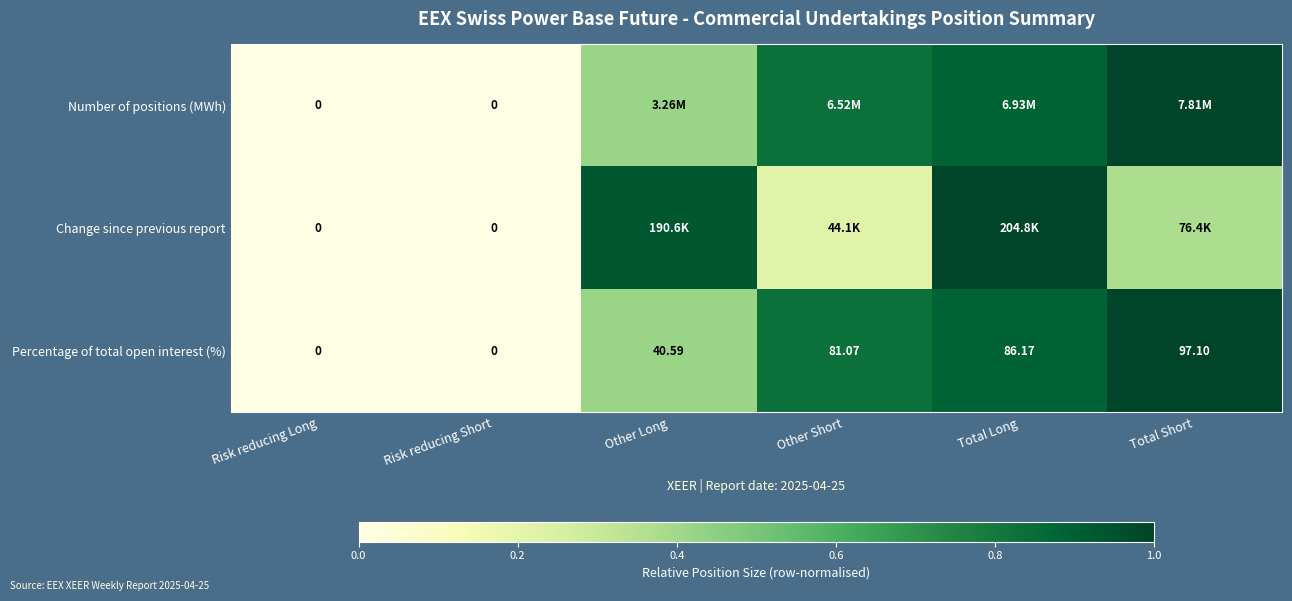

What is the maximum value shown in the chart?

1.0